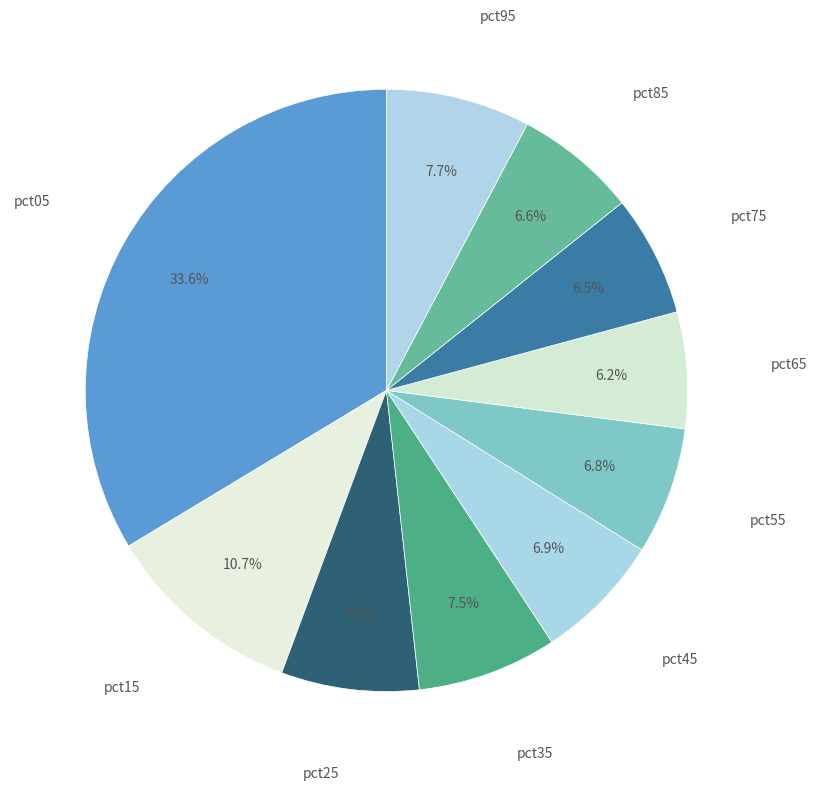

Which category has the smallest portion of the pie?

pct65